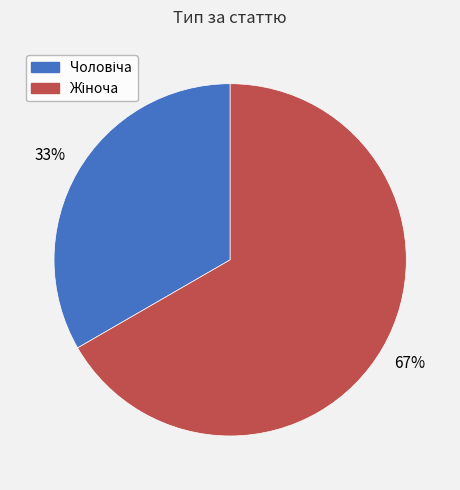

Is there a majority slice in this chart?

Yes